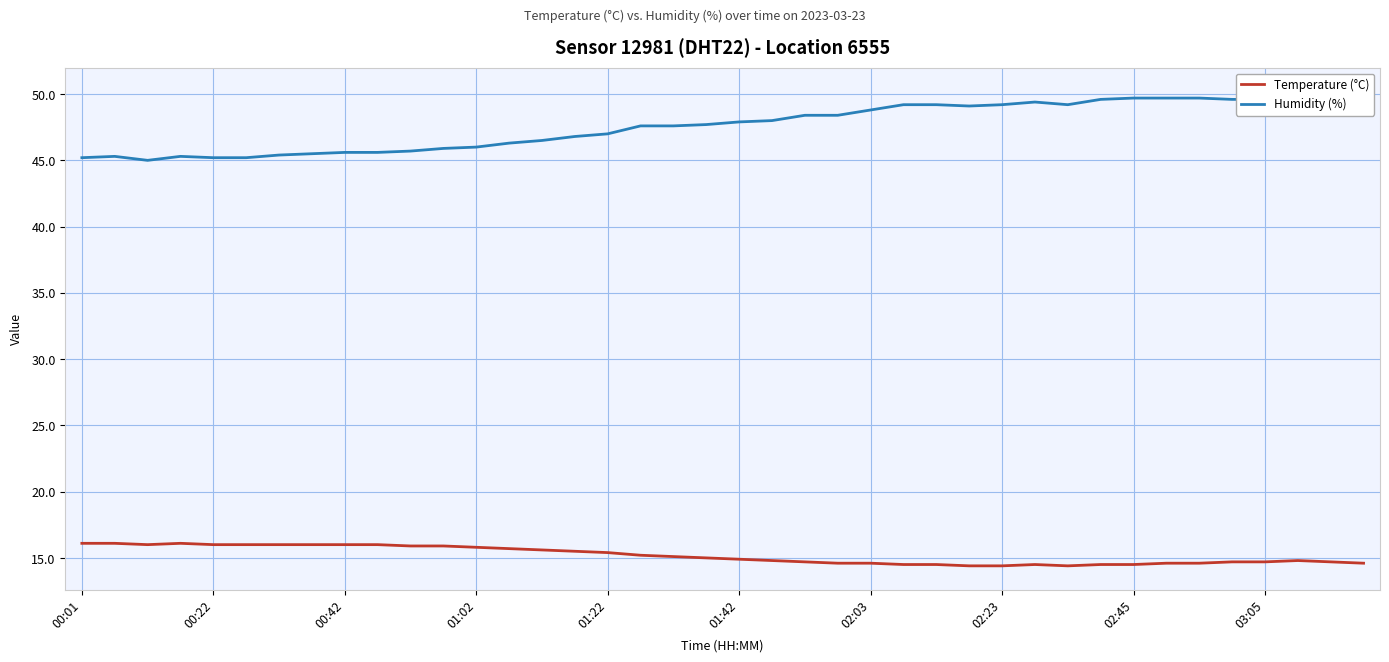

What is the value of the Humidity (%) point at the 28th from the left?

49.1